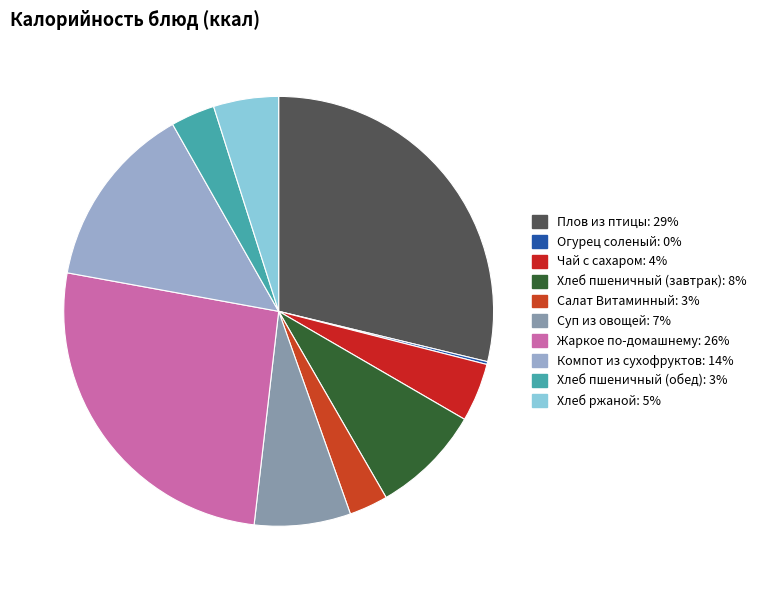

Combined, do Чай с сахаром and Хлеб пшеничный (обед) account for over 50%?

No